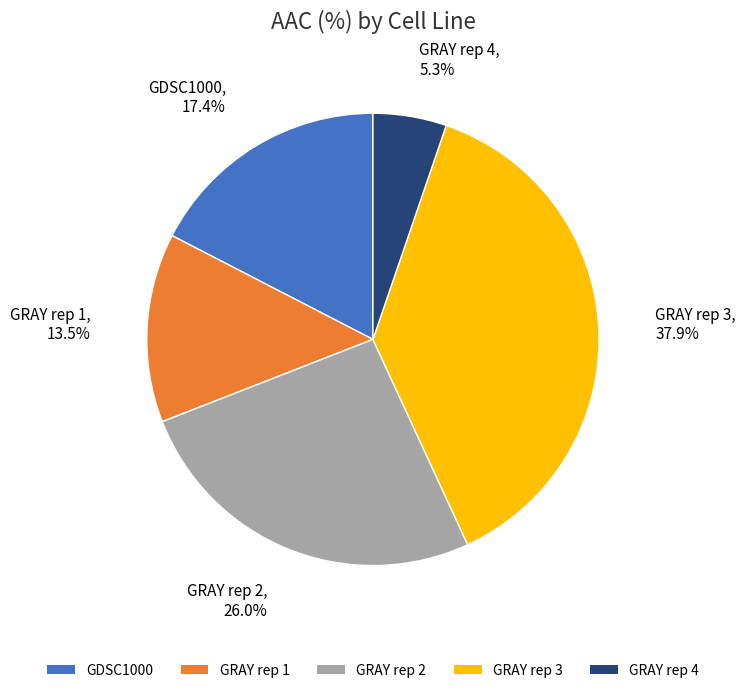

What is the smallest slice in the pie chart?

GRAY rep 4